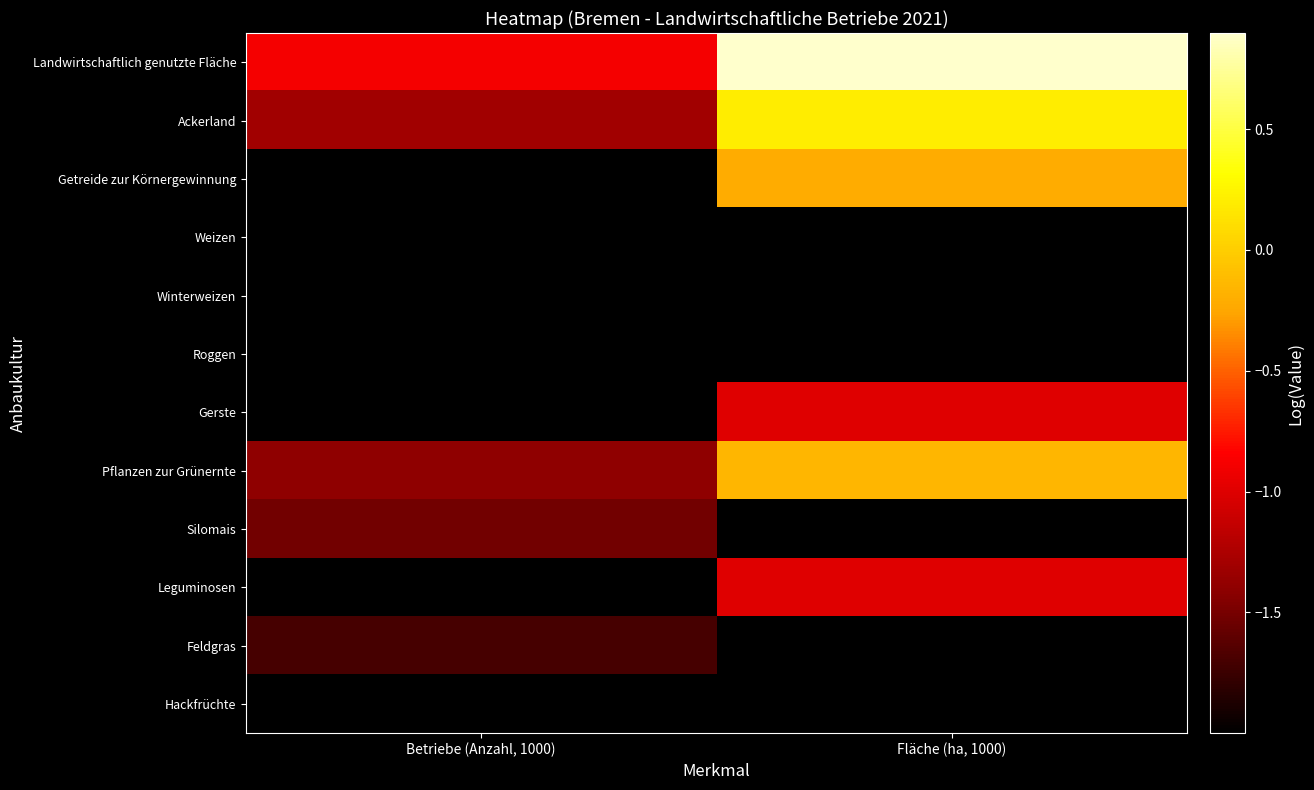

At how many categories does at least one series exceed -1?

2